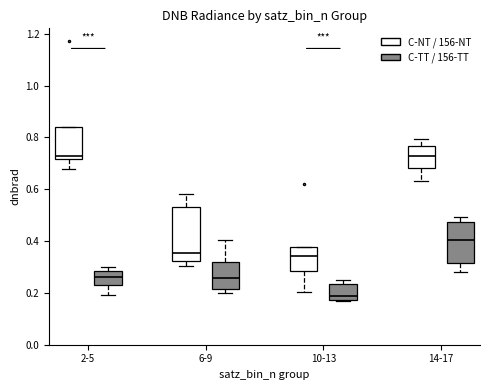

Comparing the boxes themselves (not the whiskers), which one is the tallest?

6-9 (C-NT / 156-NT)